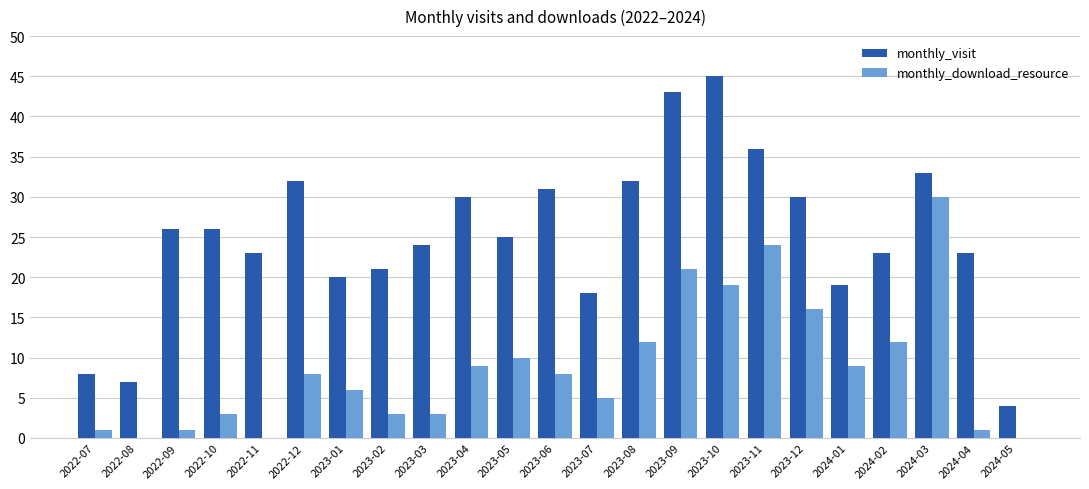

What is the maximum value for monthly_download_resource?

30